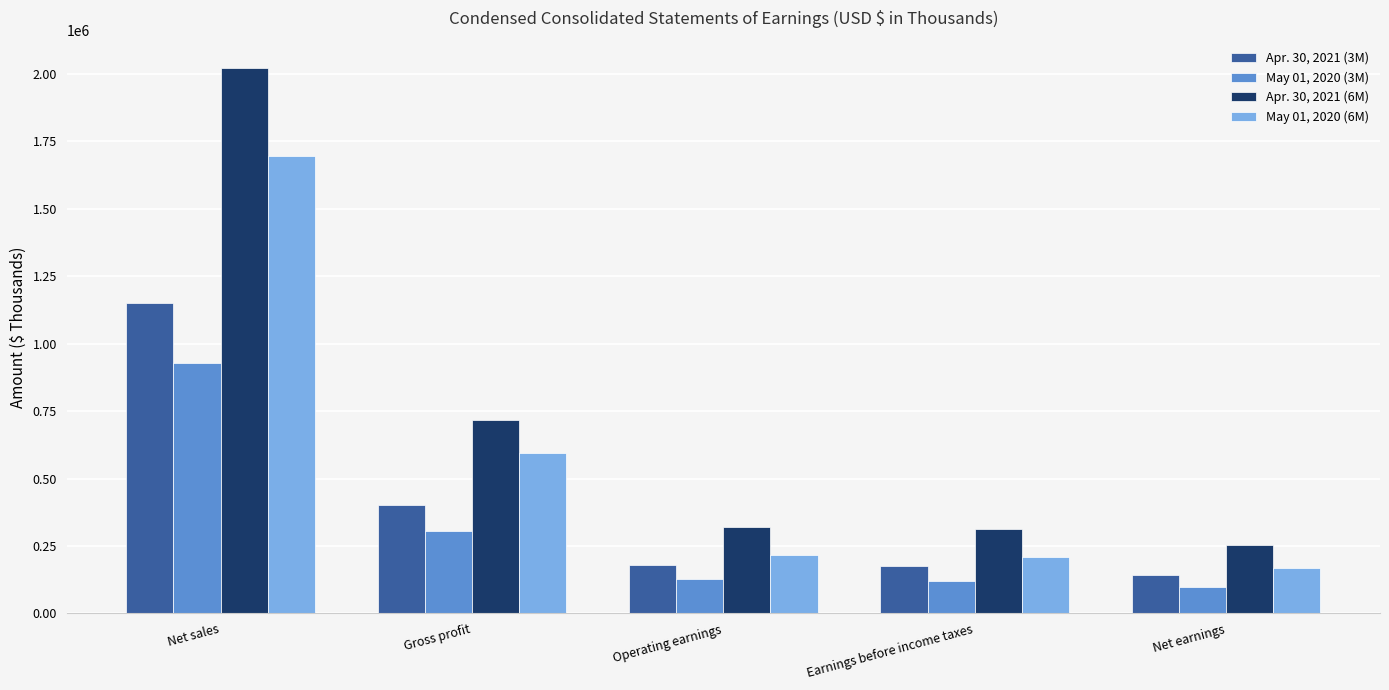

Read the May 01, 2020 (3M) value at Net earnings.

98446